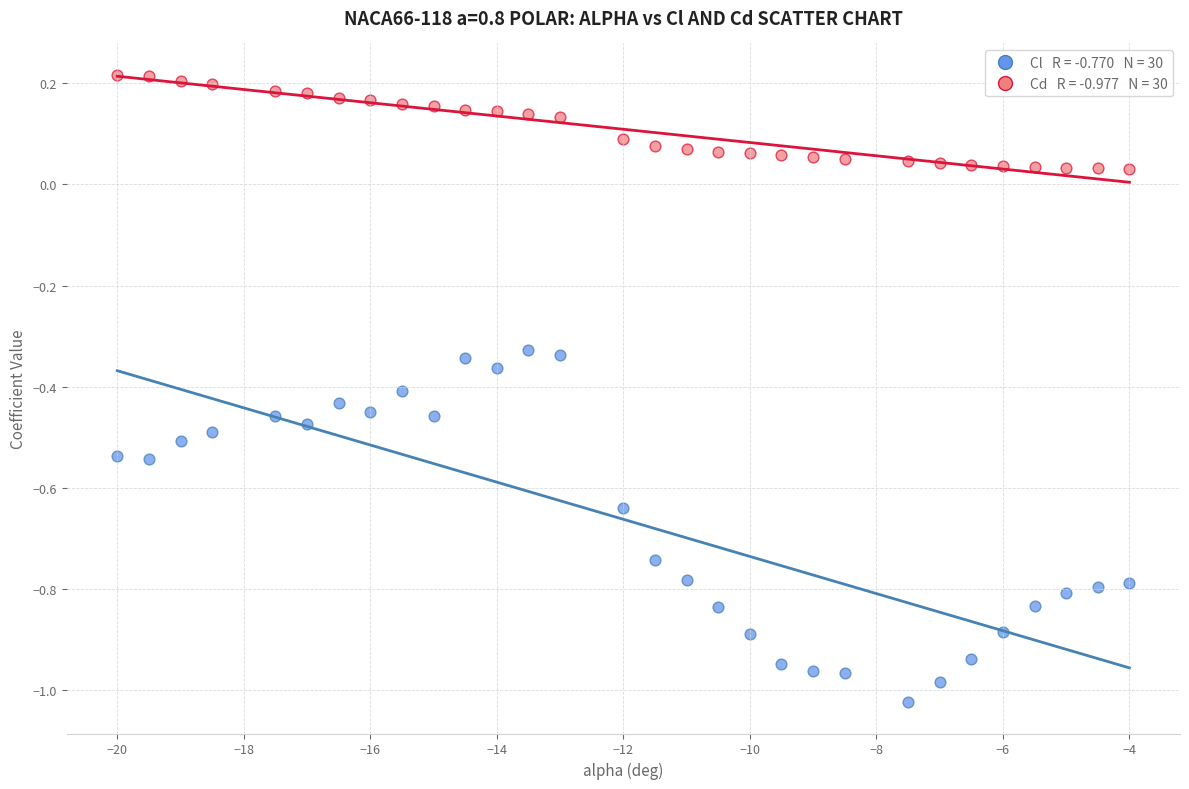

Across all data points, what is the range of Y values (max minus min)?

1.2